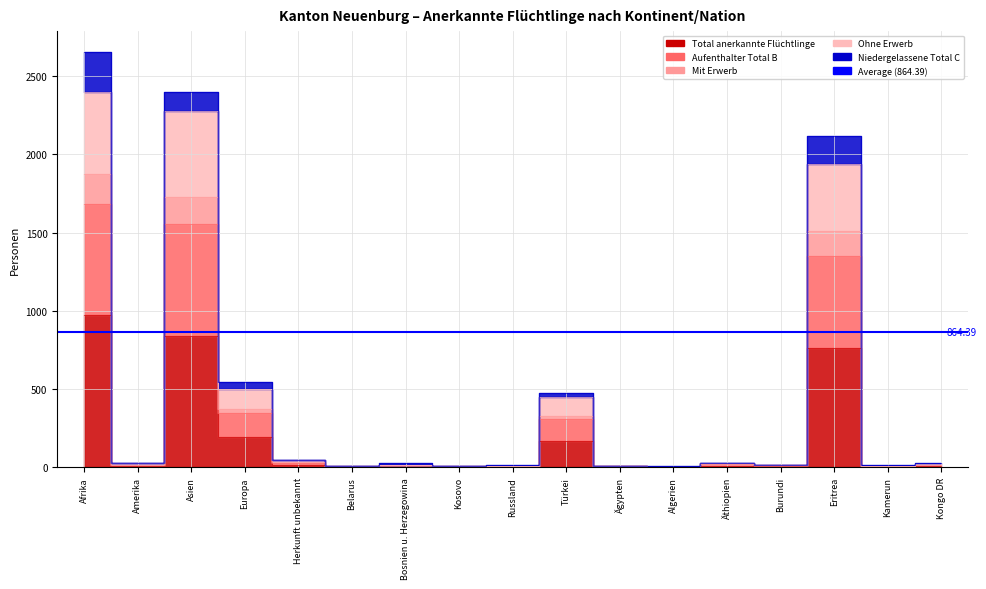

How many values in the Ohne Erwerb series are below 15?

8